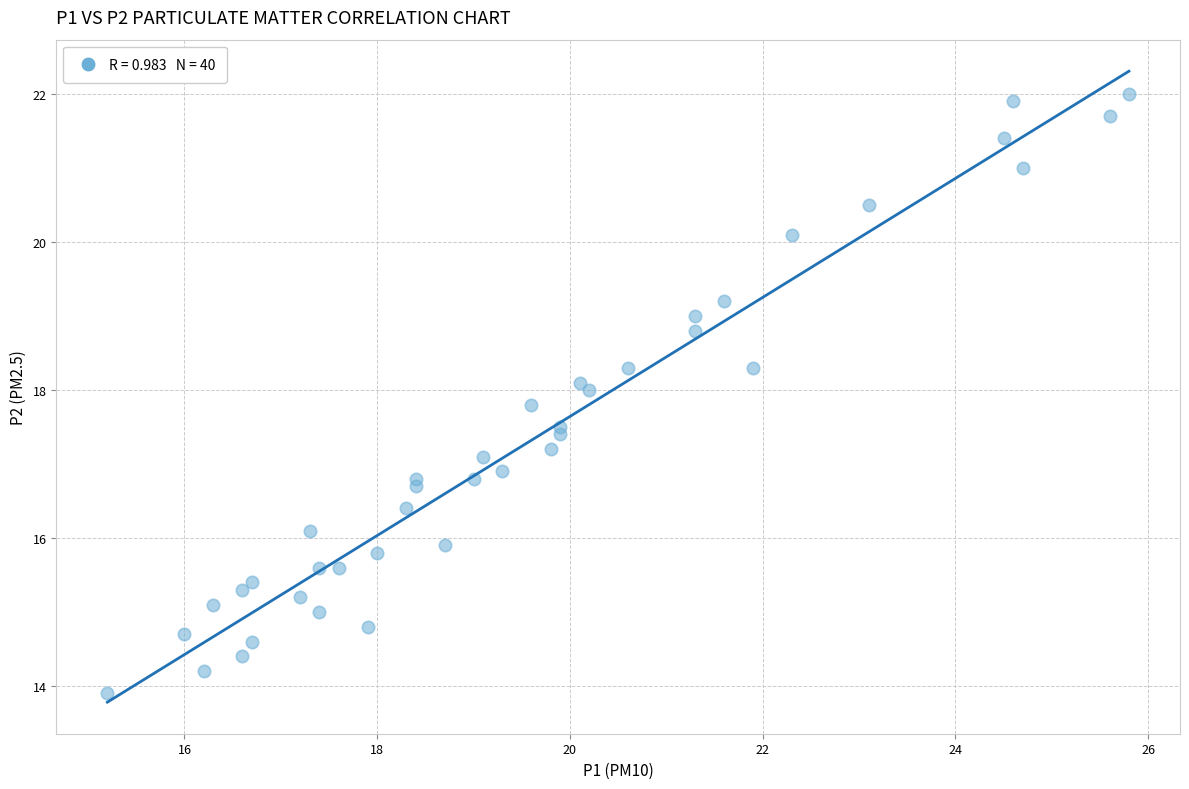

What is the range of Y values (max minus min)?

8.1